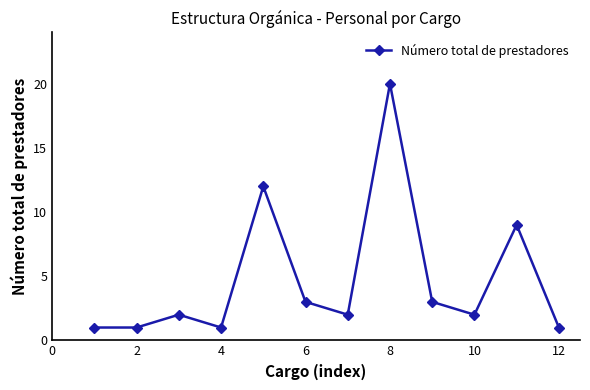

Is this an area chart (filled region under the line)?

No